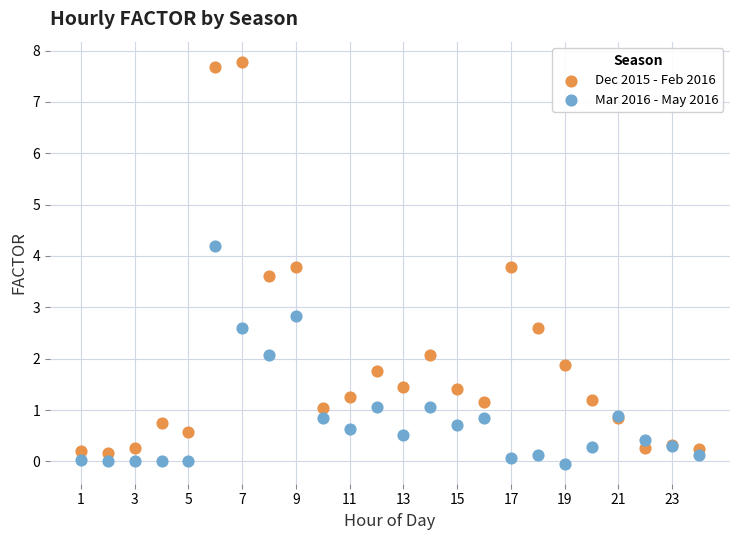

What are all the series names shown in the legend?

Dec 2015 - Feb 2016, Mar 2016 - May 2016